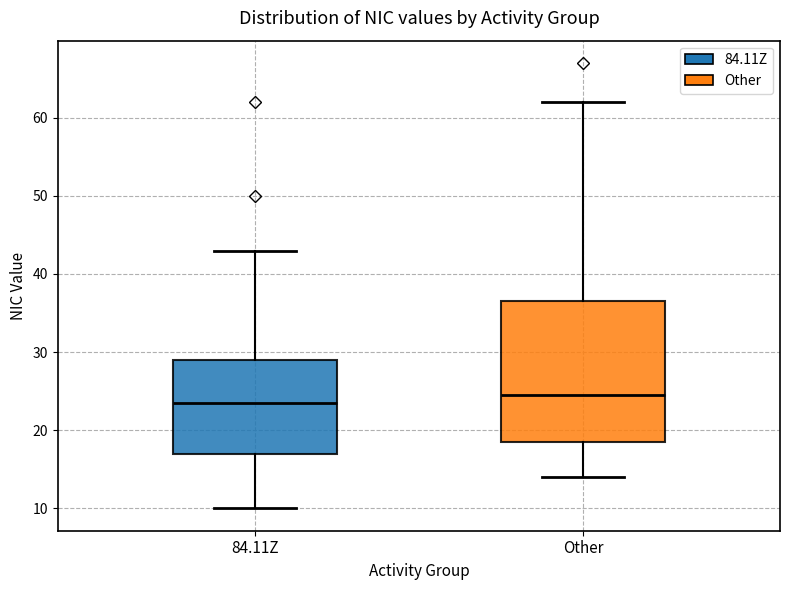

Where is the lower edge of the box for Other on the y-axis? The values are not printed on the chart, so give them approximately, as read against the axis.

19